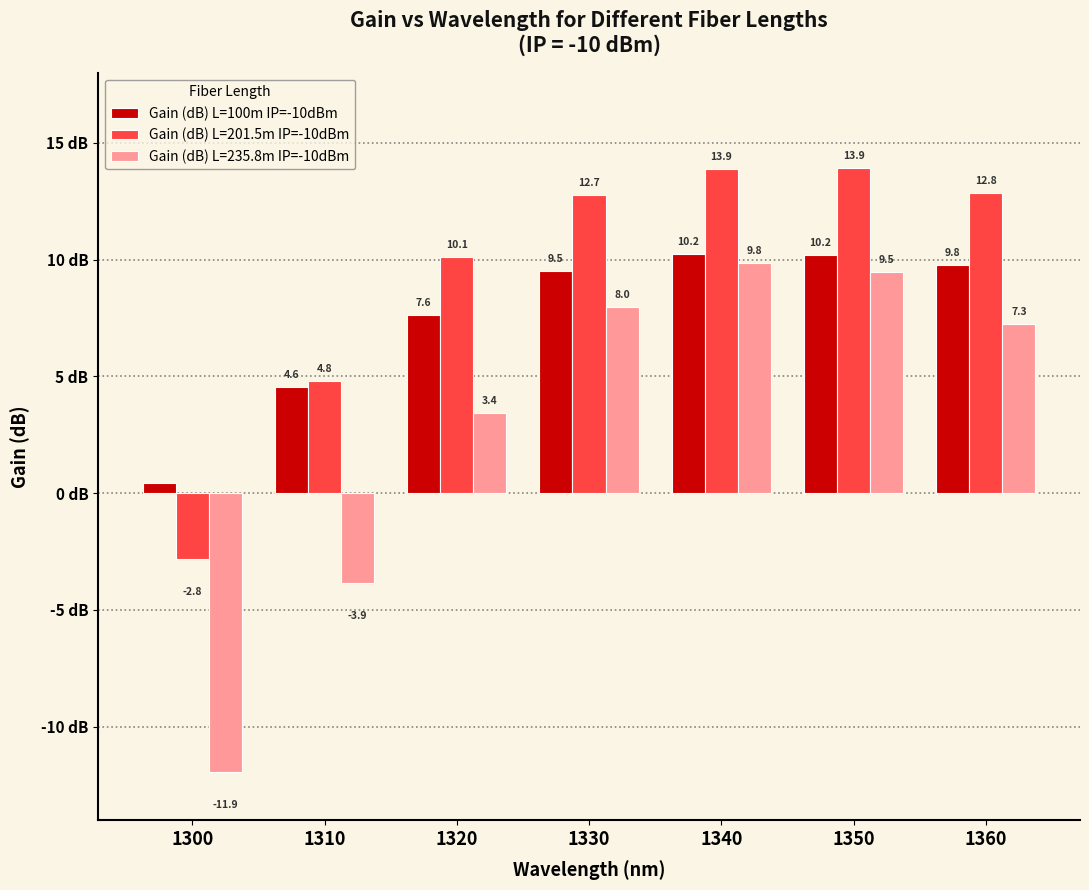

List the labels in order of Gain (dB) L=235.8m IP=-10dBm value, largest first.

1340, 1350, 1330, 1360, 1320, 1310, 1300